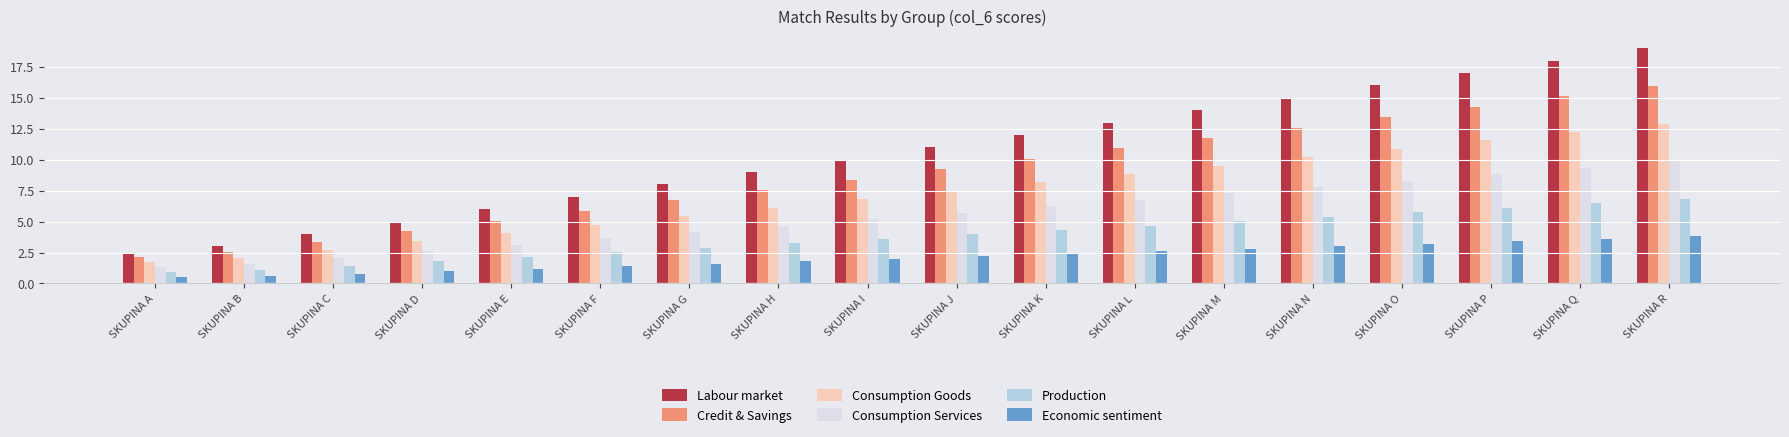

Rank the series by their maximum value, from lowest to highest.

Economic sentiment, Production, Consumption Services, Consumption Goods, Credit & Savings, Labour market